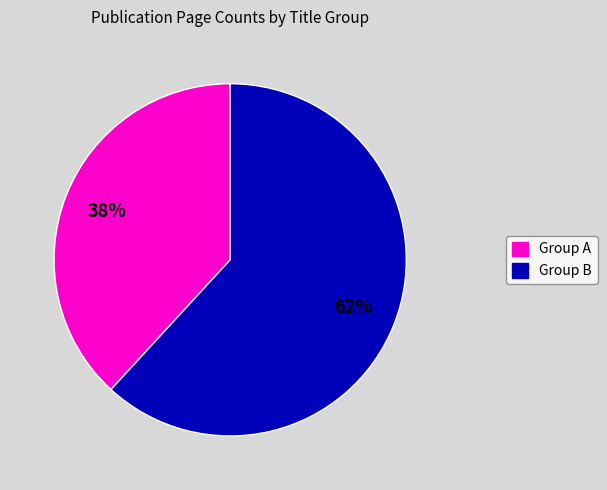

How many segments does this pie chart have?

2